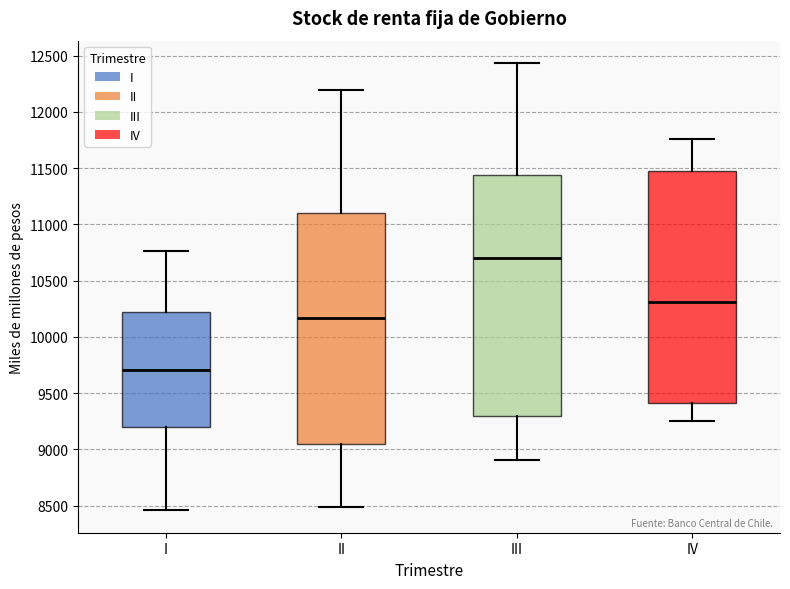

Which box is the tallest, from its lower edge to its upper edge?

III